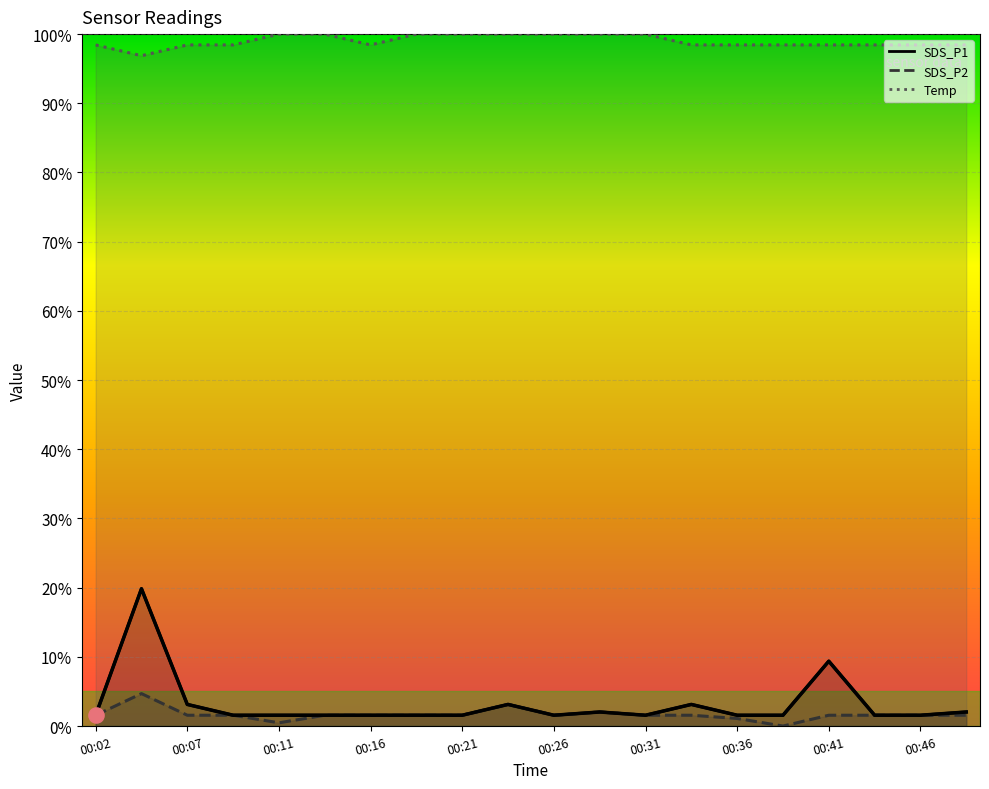

What is the total value across all series at 00:48?

1.0